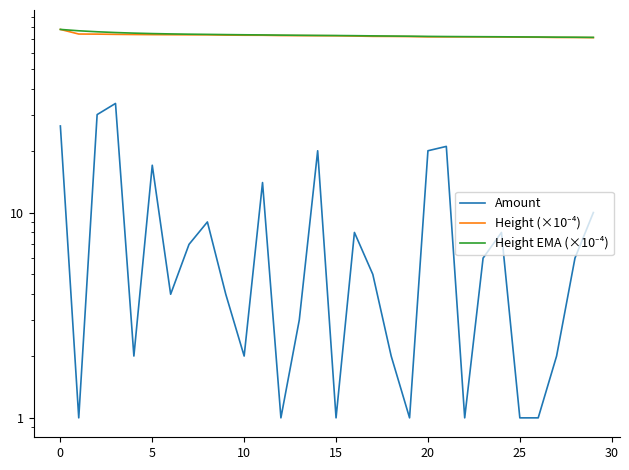

True or false: Height (×10⁻⁴) and Amount intersect in this chart.

False